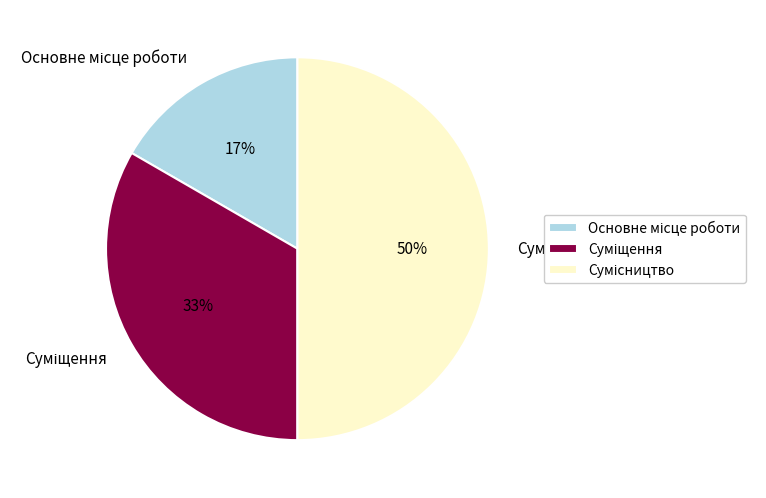

How many segments does this pie chart have?

3